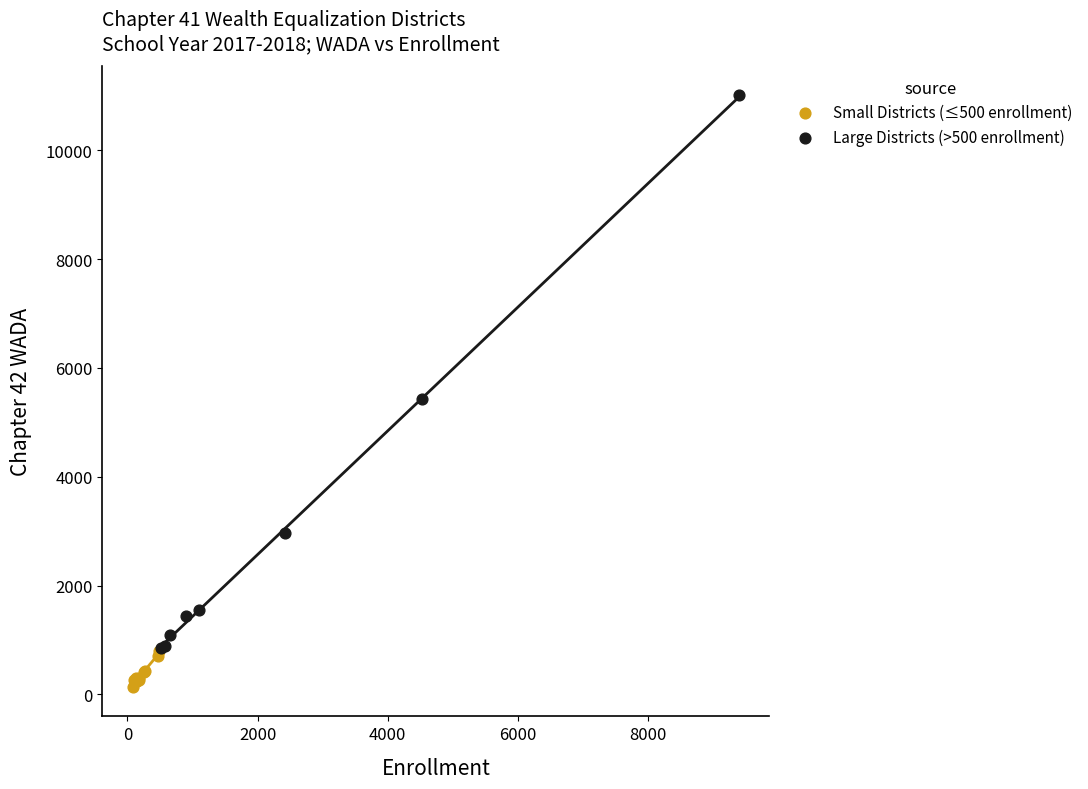

Which series contains the highest Y value?

Large Districts (>500 enrollment)